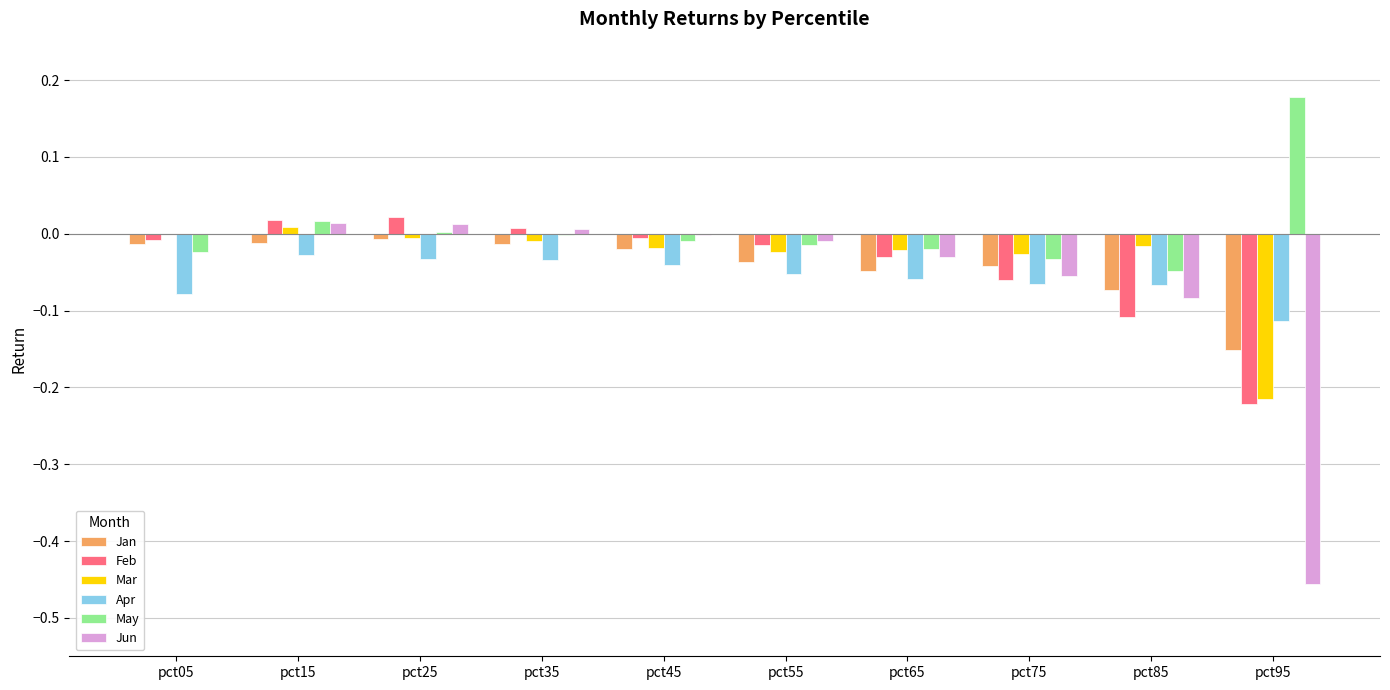

Is the value of Mar at pct85 greater than the value of Feb at pct05?

No